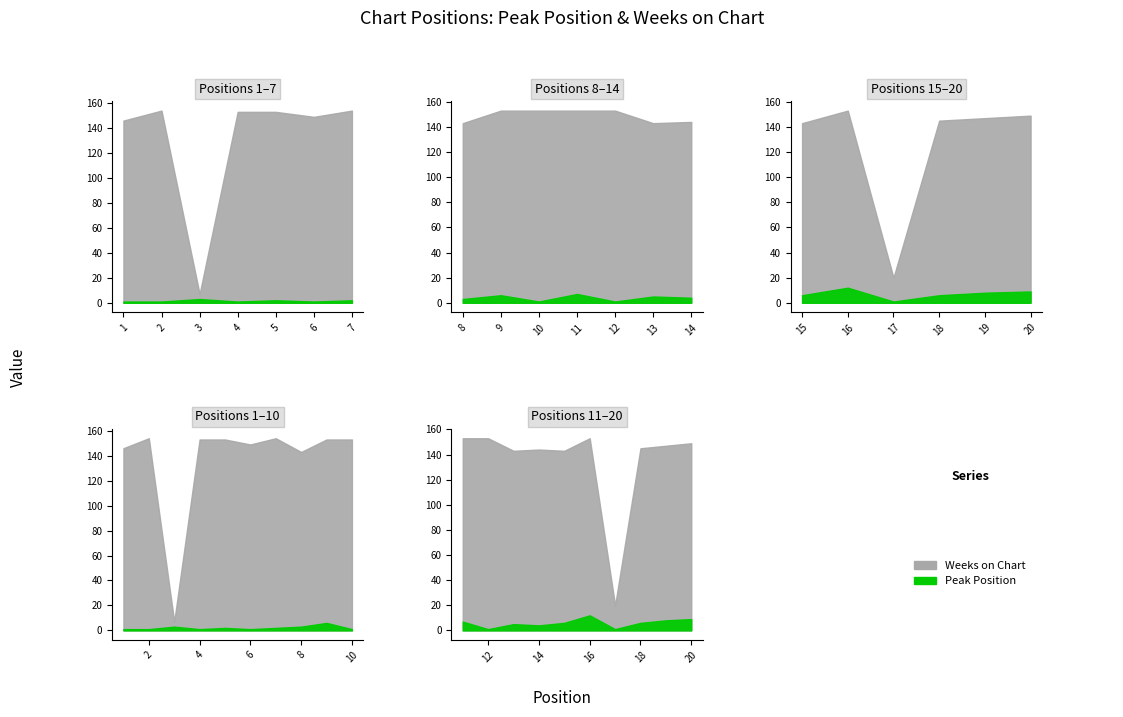

At 6, list the series in order from largest to smallest.

Weeks on Chart, Peak Position